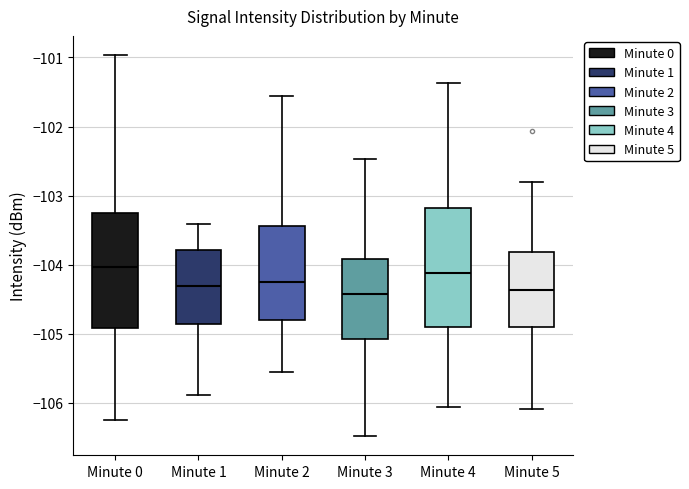

Reading left to right, transcribe this box plot: for each box, give where its median line is, the range the box spans, and where its two whiskers end, as read against the y-axis. The values are not printed on the chart, so give them approximately, as read against the axis.

Minute 0: median -104.0, box -104.9 to -103.2, whiskers -106.3 to -101.0
Minute 1: median -104.3, box -104.9 to -103.8, whiskers -105.9 to -103.4
Minute 2: median -104.2, box -104.8 to -103.4, whiskers -105.6 to -101.6
Minute 3: median -104.4, box -105.1 to -103.9, whiskers -106.5 to -102.5
Minute 4: median -104.1, box -104.9 to -103.2, whiskers -106.1 to -101.4
Minute 5: median -104.4, box -104.9 to -103.8, whiskers -106.1 to -102.8